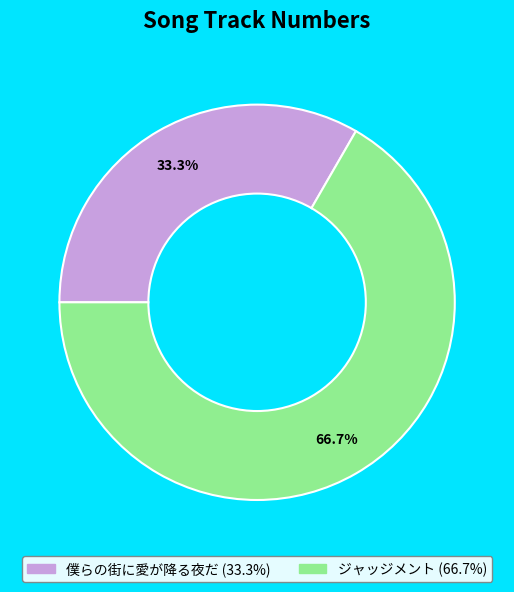

What percentage is the 僕らの街に愛が降る夜だ slice, to the nearest percent?

33%